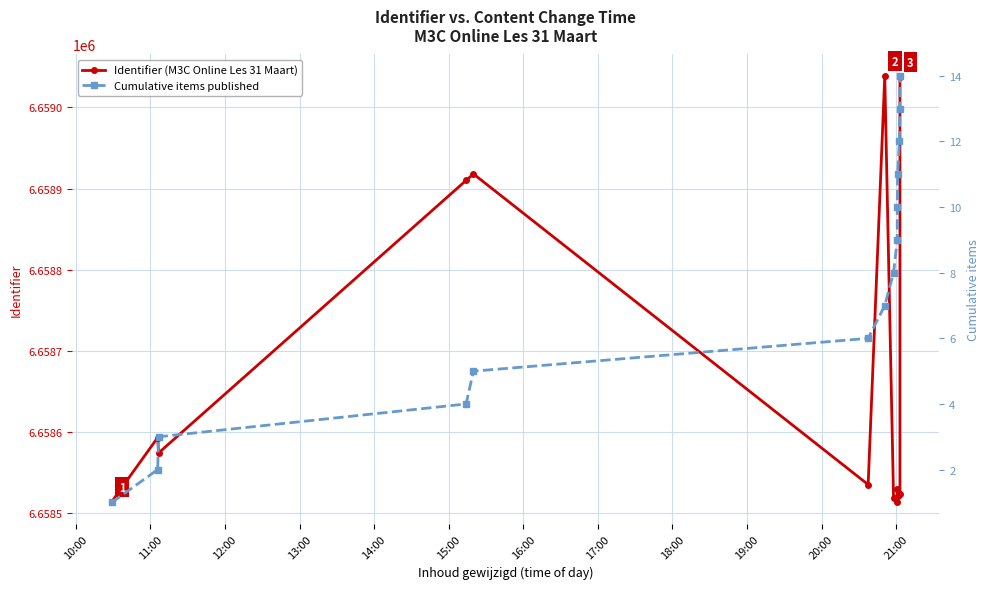

What is the greatest value displayed?

6659039